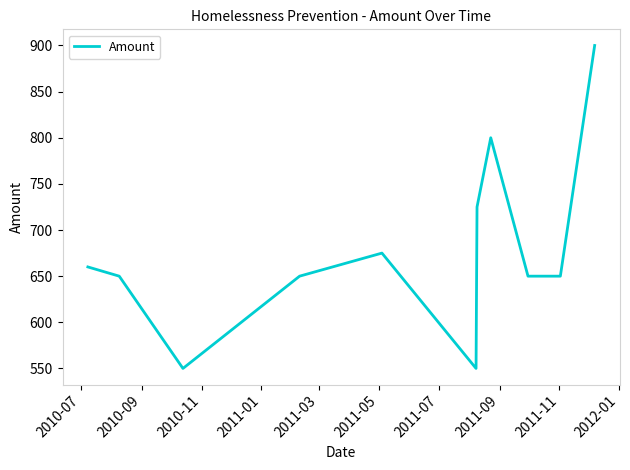

What is the greatest value displayed?

900